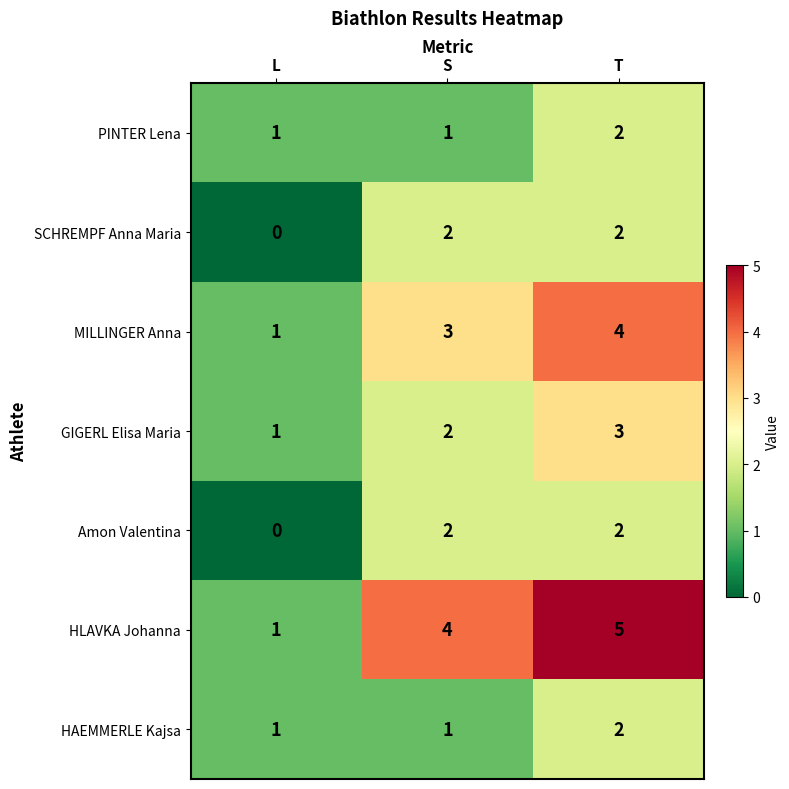

Where is Amon Valentina nearest to the value 1?

L